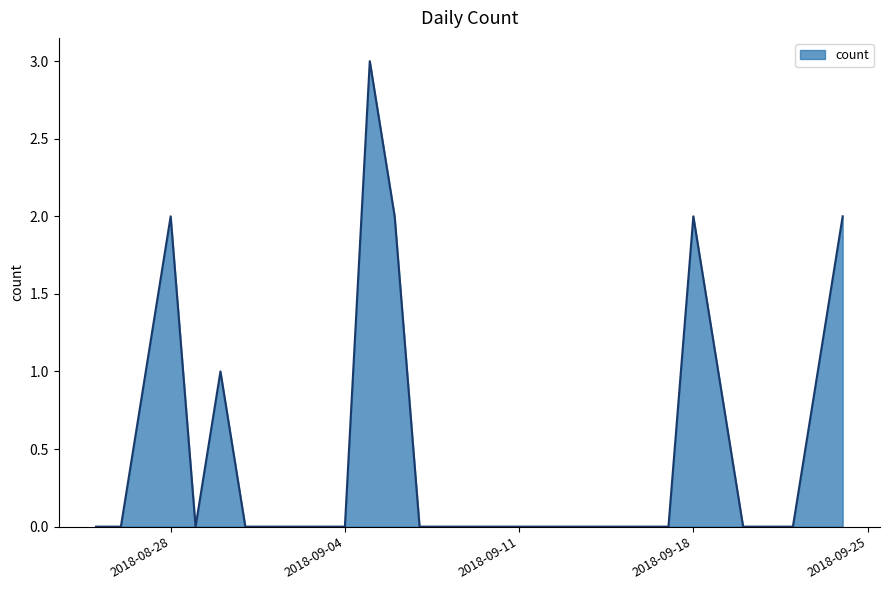

What is the maximum value shown in the chart?

3